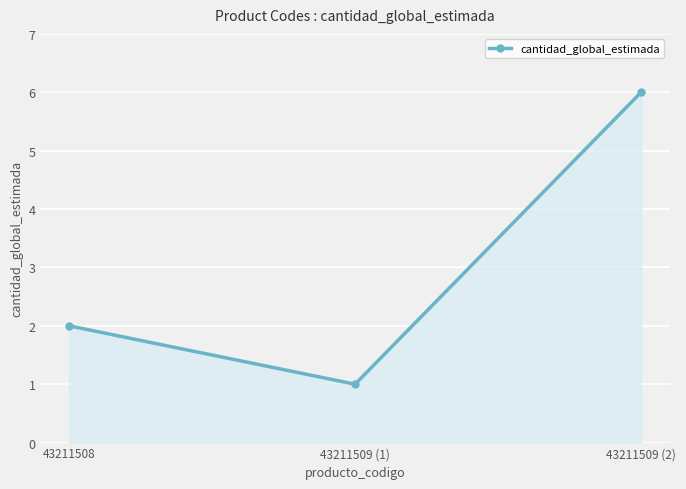

Reading left to right, transcribe all the data shown in this chart.

43211508=2	43211509 (1)=1	43211509 (2)=6